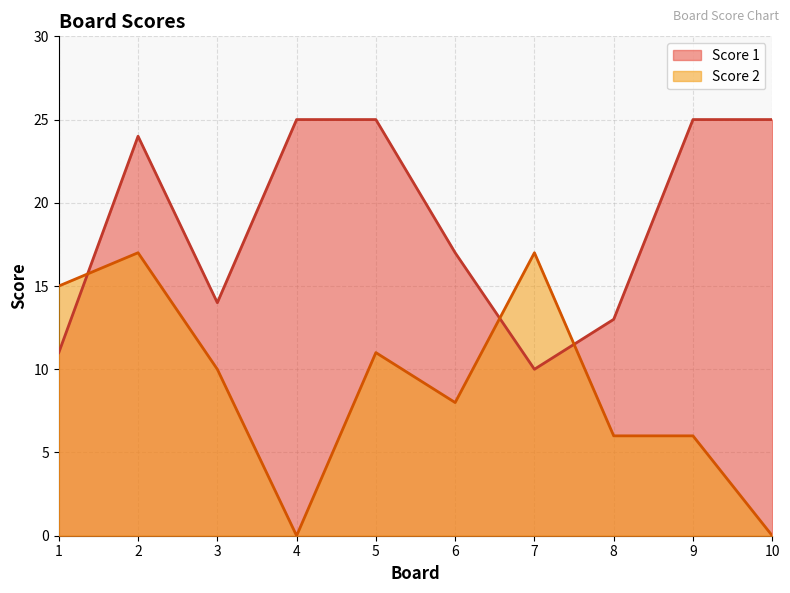

True or false: Score 2 has more than 1 interior local peaks.

True